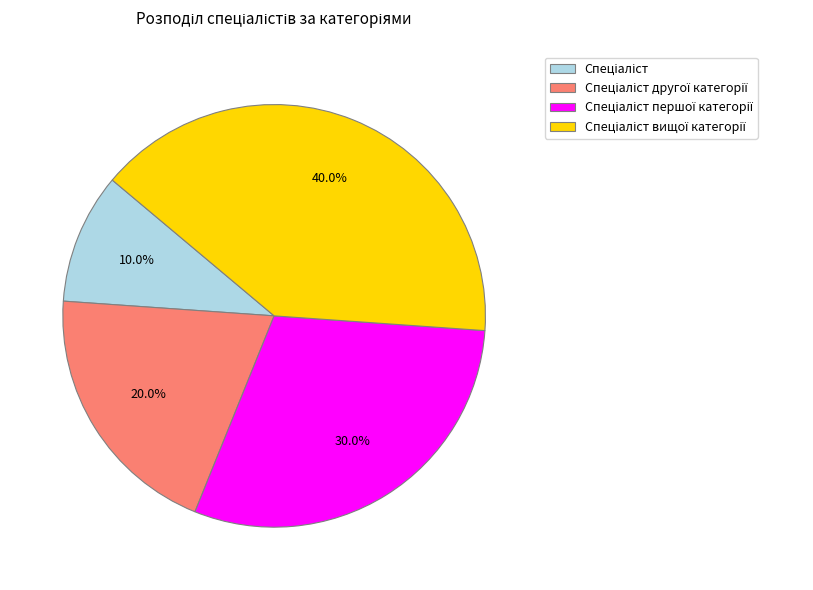

Does any single category account for the majority?

No